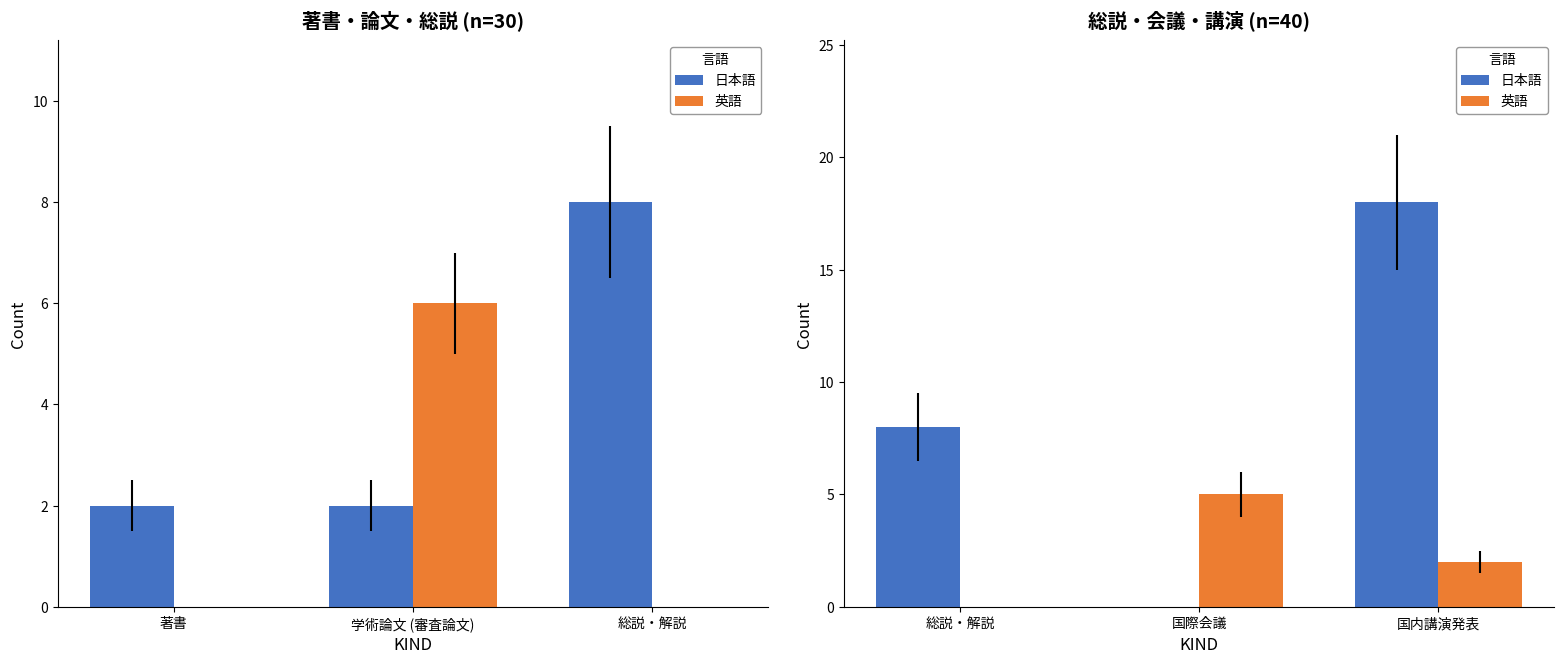

List the series in order of their overall mean, lowest first.

英語, 日本語